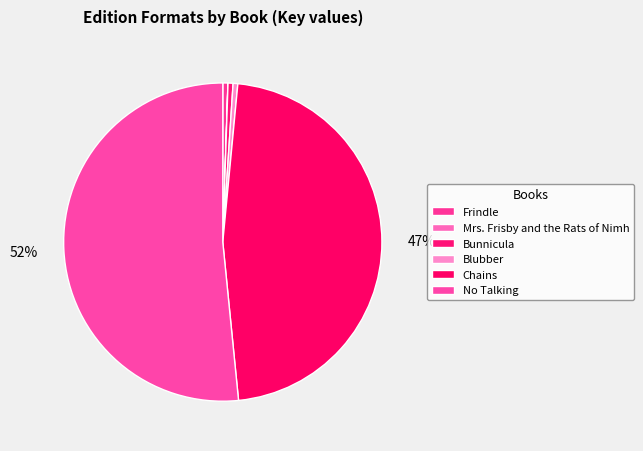

Which slice is the largest?

No Talking